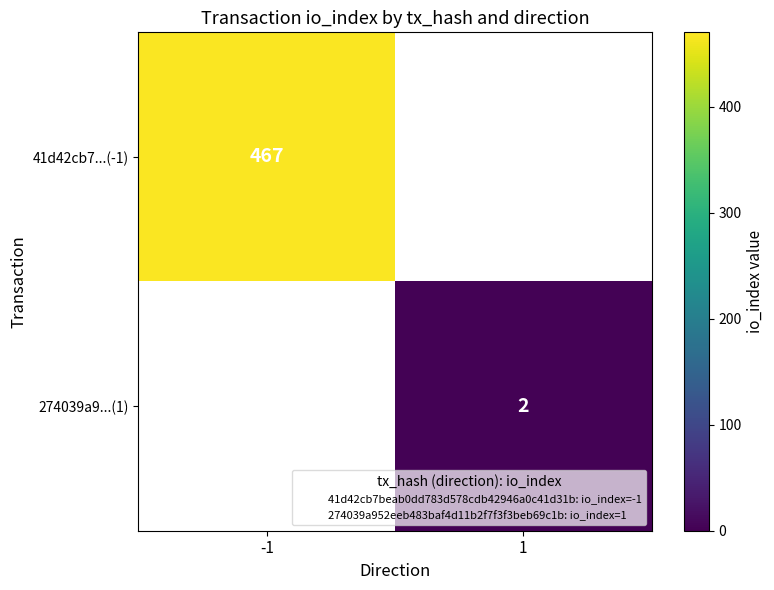

Rank the categories by 274039a9...(1) value from lowest to highest.

-1, 1